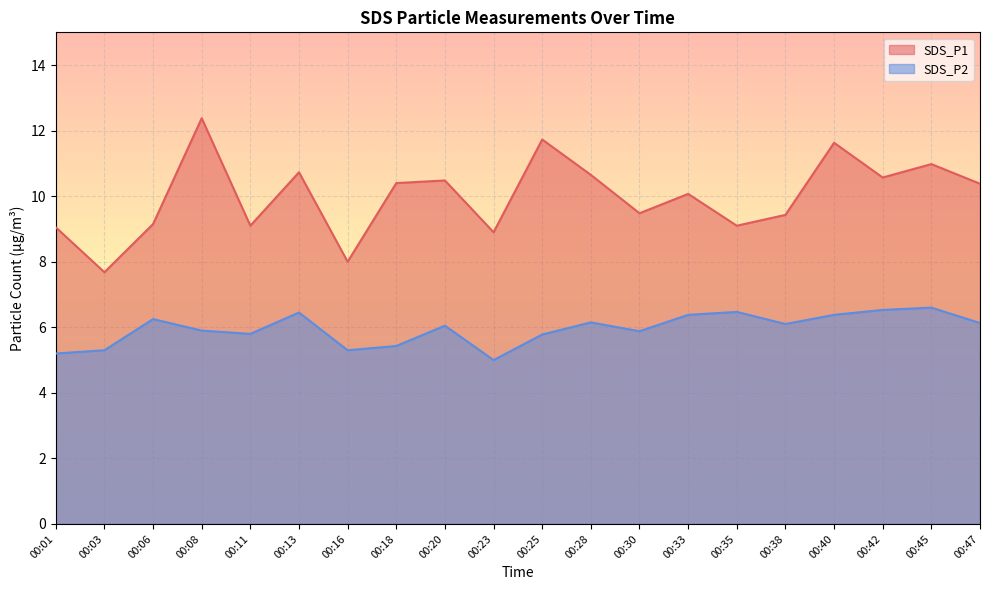

Count the number of data series in this chart.

2